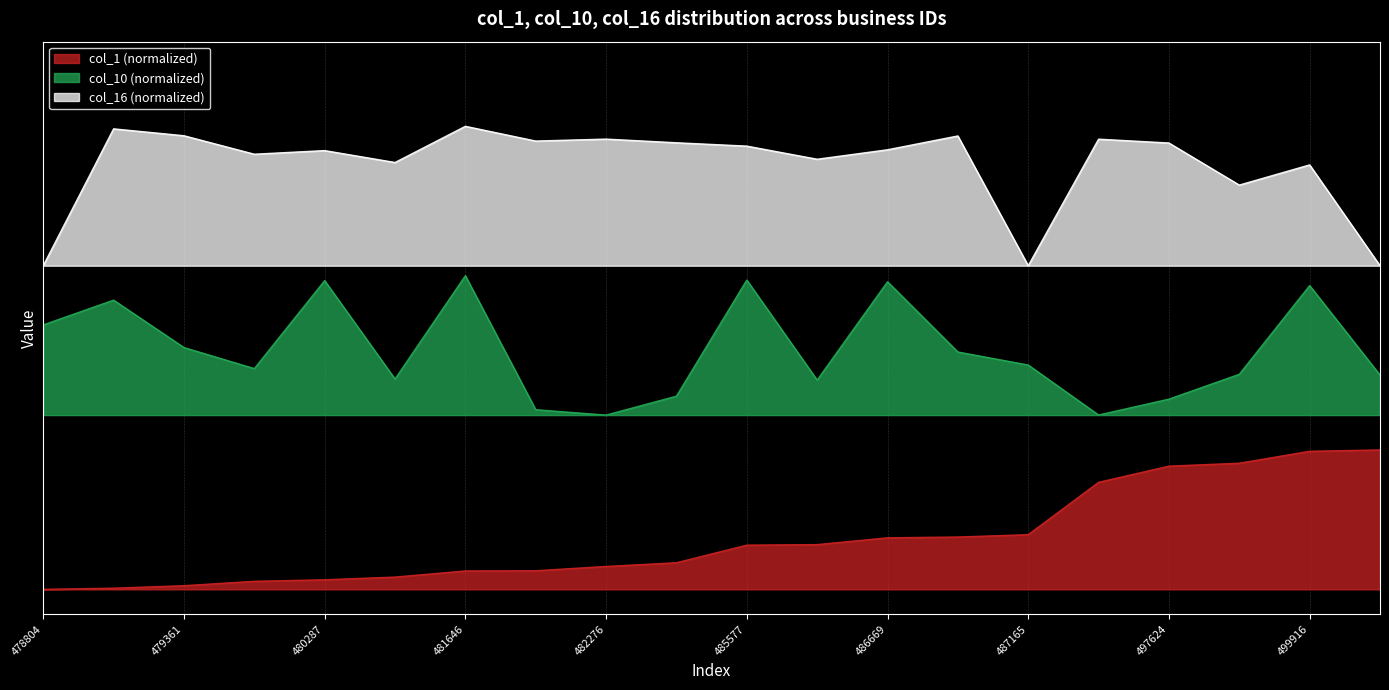

Is it true that col_10 equals 0.4 at 480287?

False